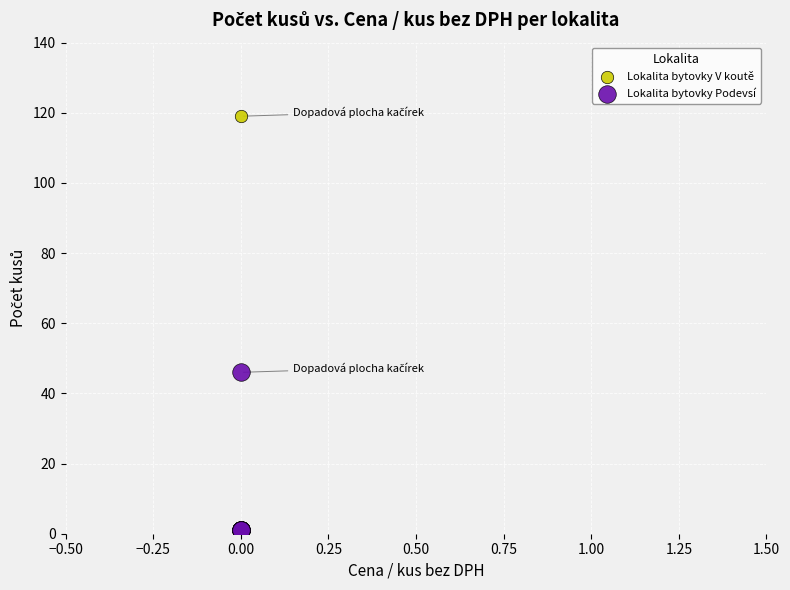

What are all the series names shown in the legend?

Lokalita bytovky V koutě, Lokalita bytovky Podevsí